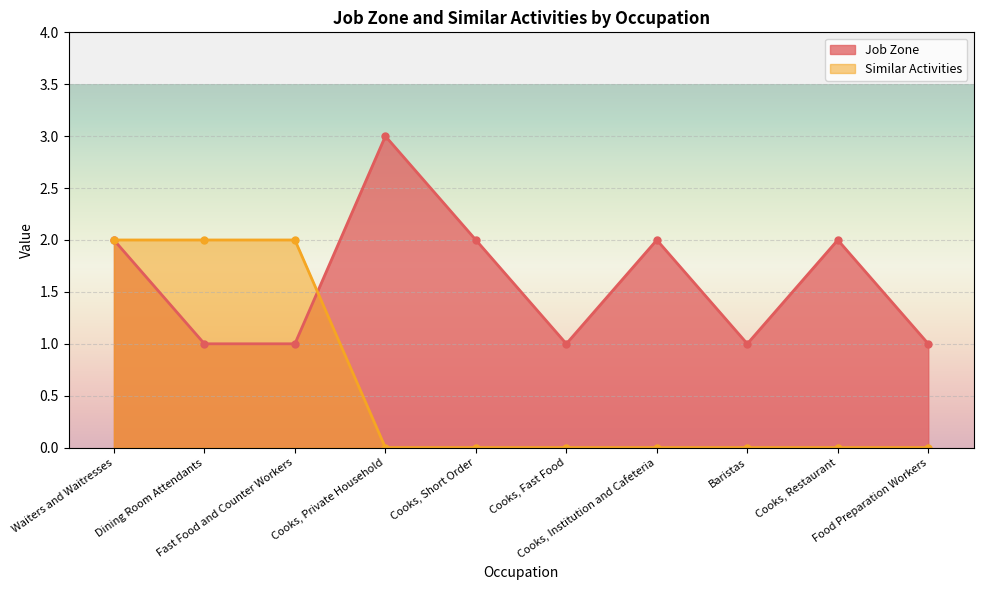

Where is Similar Activities nearest to the value 1?

Waiters and Waitresses